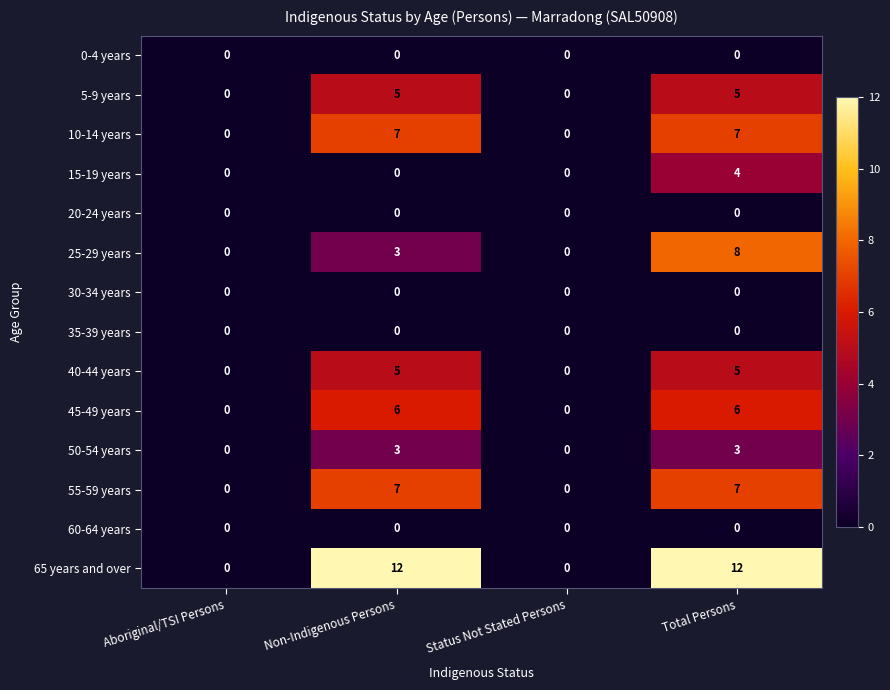

What is the maximum value for 15-19 years?

4